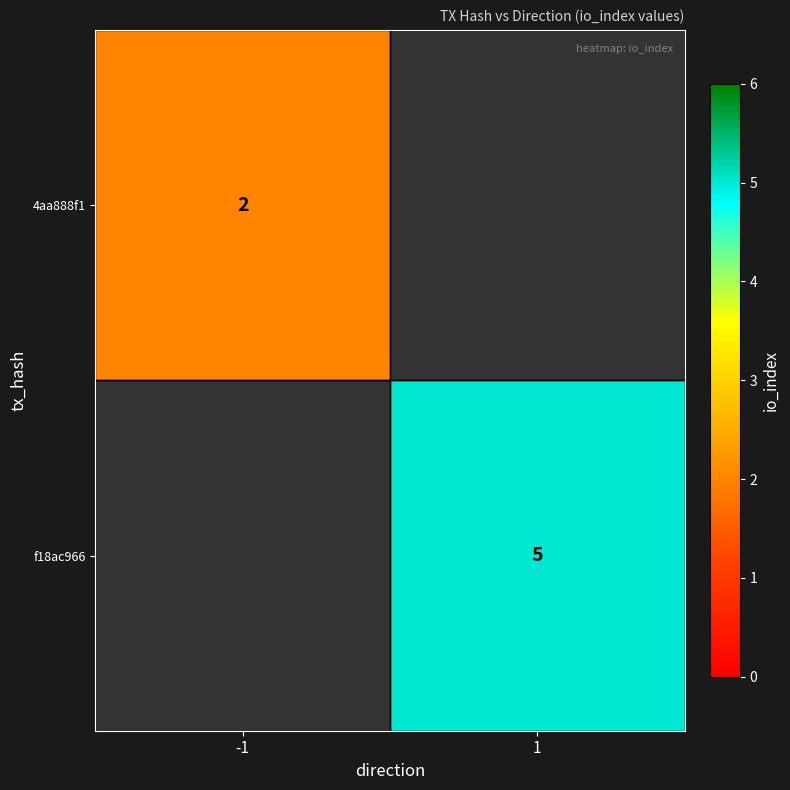

True or false: f18ac966 has a value of 8 at 1.

False